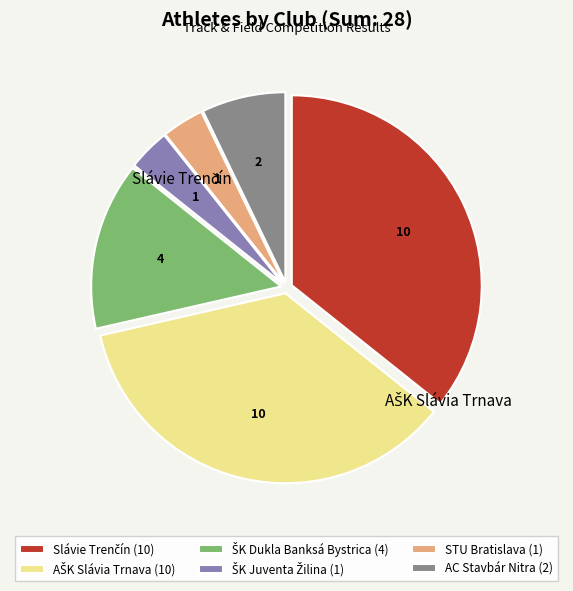

Is there a majority slice in this chart?

No